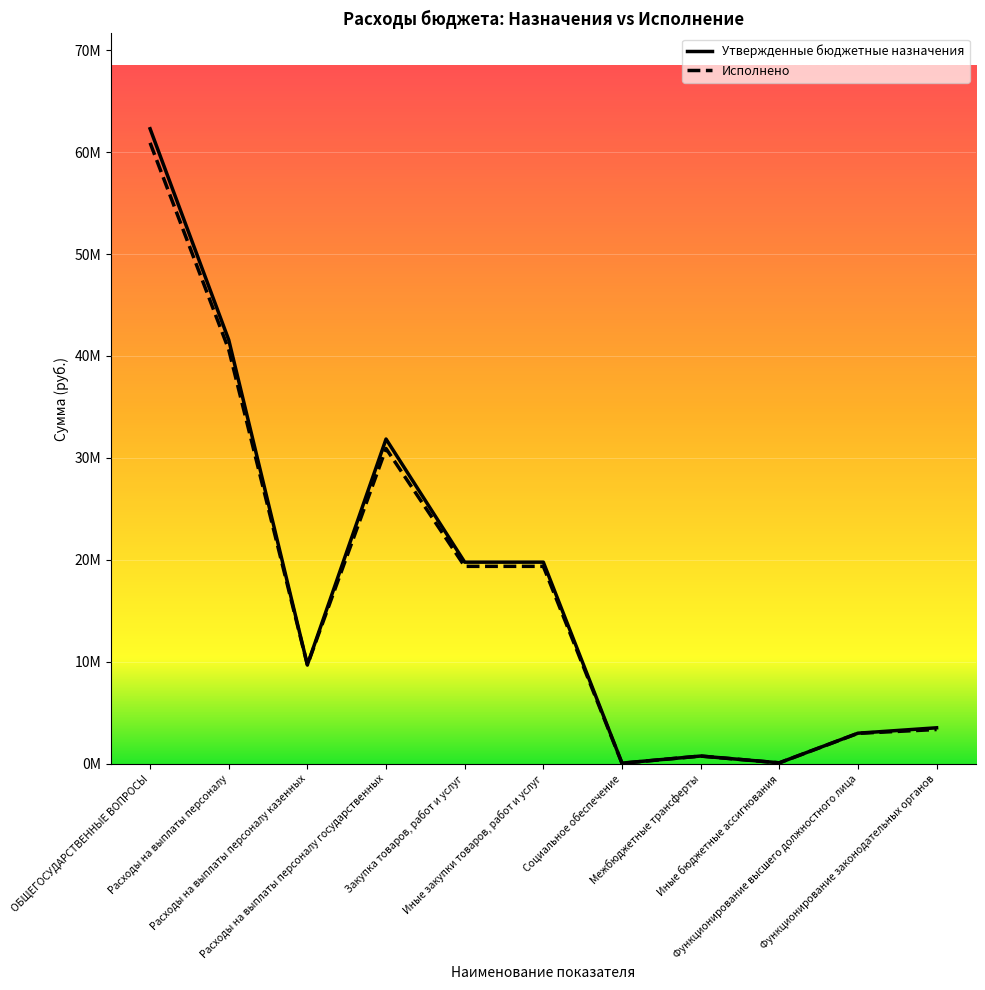

Which series changed the most between Расходы на выплаты персоналу казенных and Социальное обеспечение?

Утвержденные бюджетные назначения